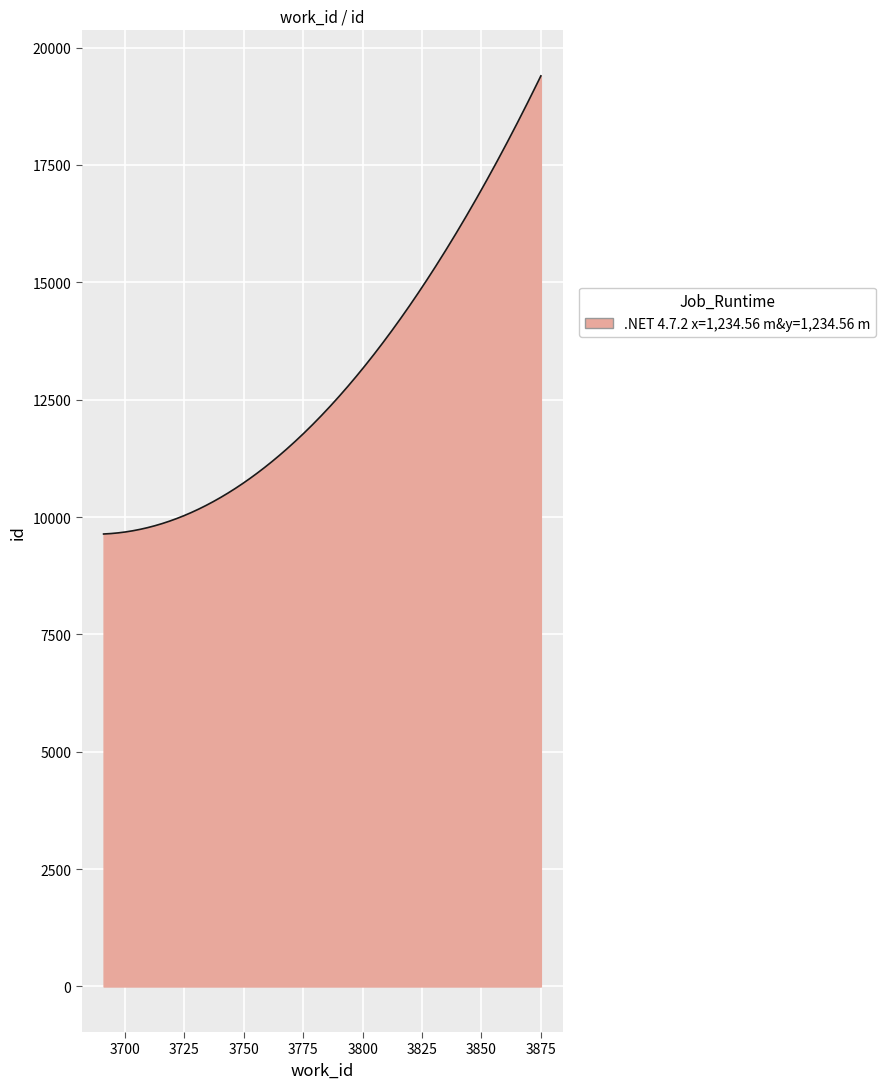

What is the minimum value shown in the chart?

9638.0